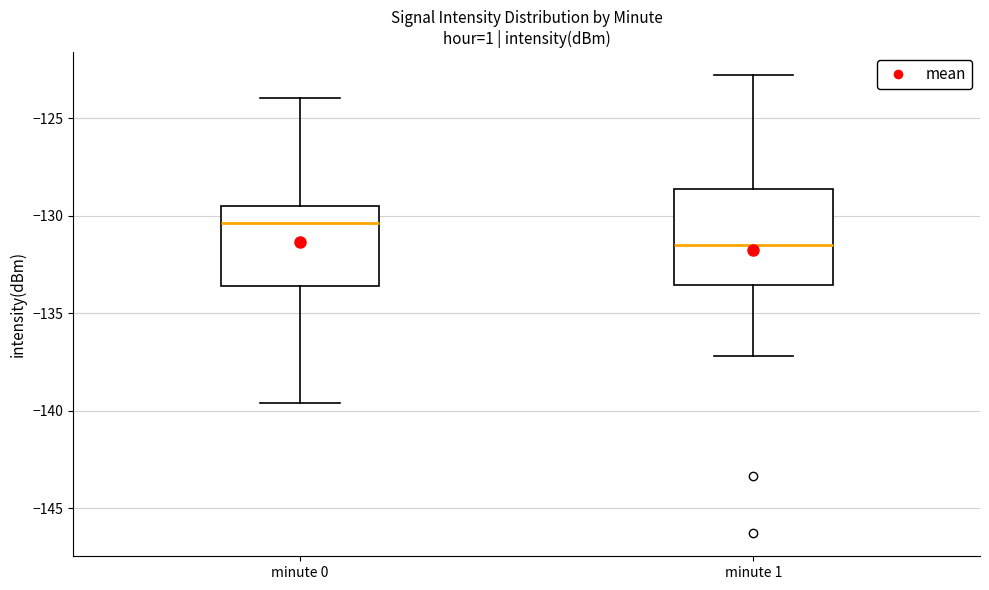

Reading left to right, read every box against the y-axis: the position of its median line, the range the box covers, and the ends of its whiskers. The values are not printed on the chart, so give them approximately, as read against the axis.

minute 0: median -130.5, box -133.5 to -129.5, whiskers -139.5 to -124.0
minute 1: median -131.5, box -133.5 to -128.5, whiskers -137.0 to -123.0